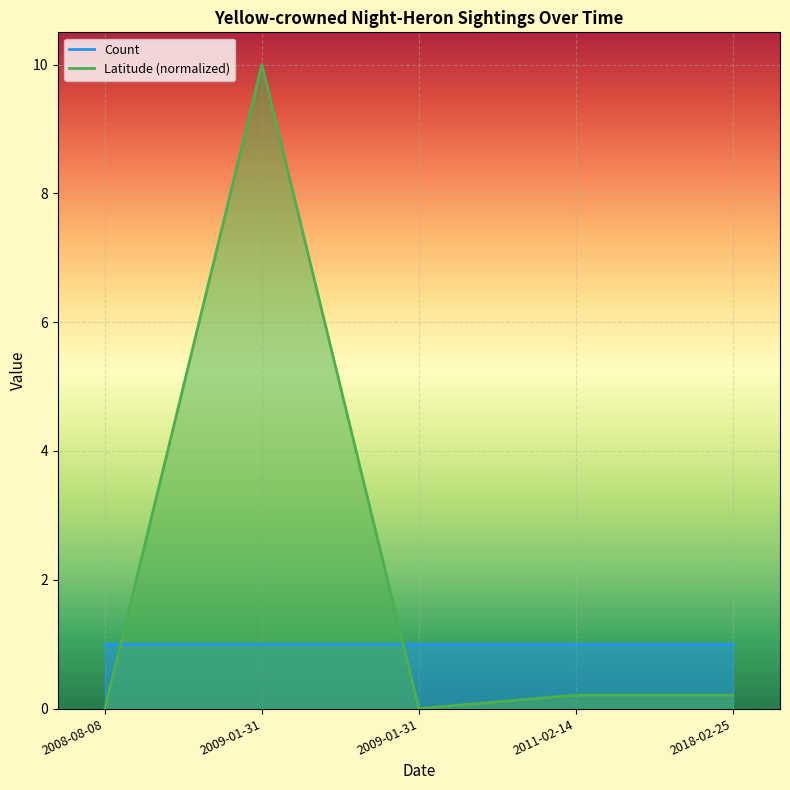

Where is the data nearest to the value 4?

2011-02-14